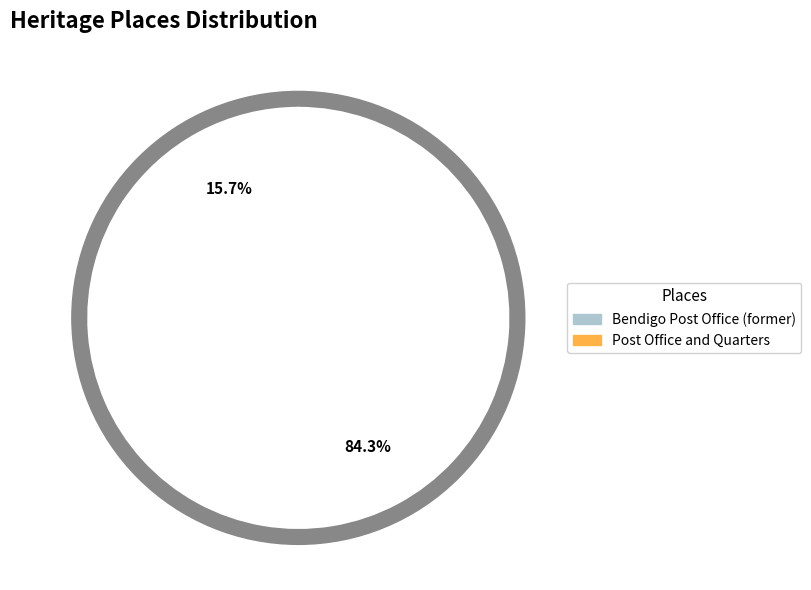

Which category accounts for the majority?

Post Office and Quarters